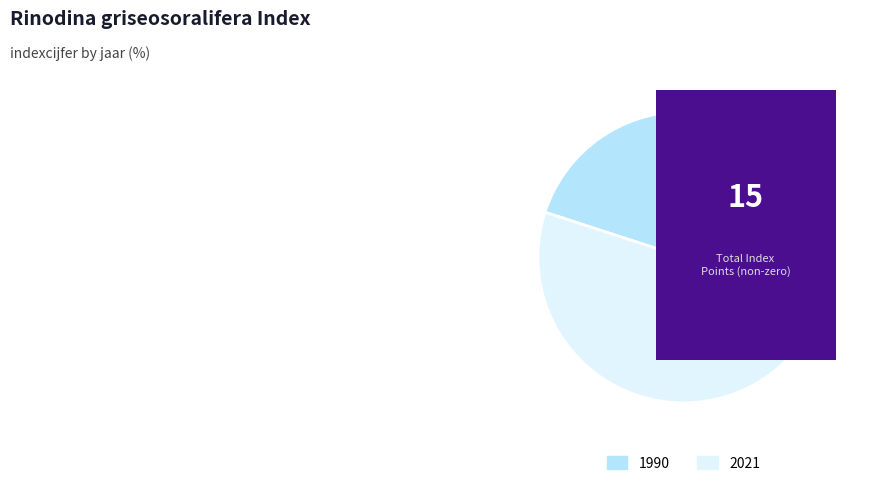

Rank the categories by value from highest to lowest.

2021, 1990